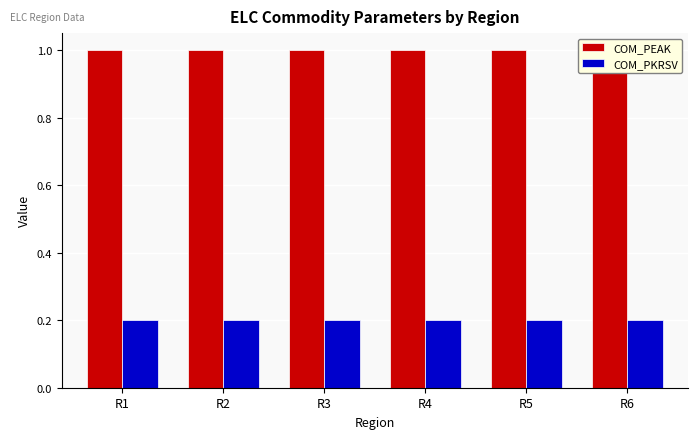

Is it true that COM_PKRSV equals 0.2 at R6?

True